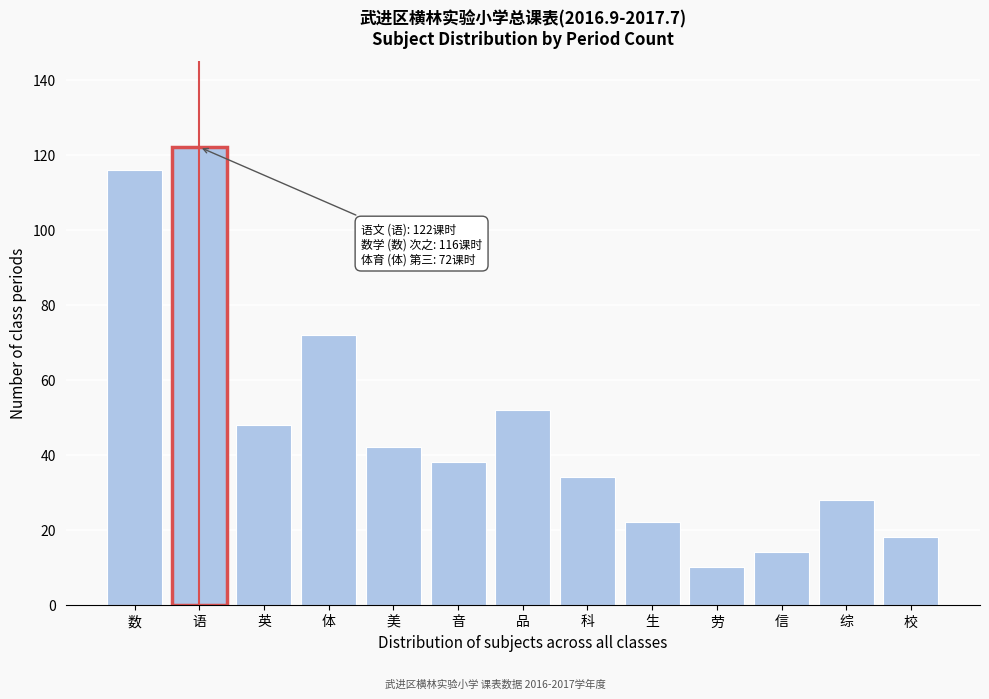

Reading right to left, extract all data points from this chart.

18	28	14	10	22	34	52	38	42	72	48	122	116